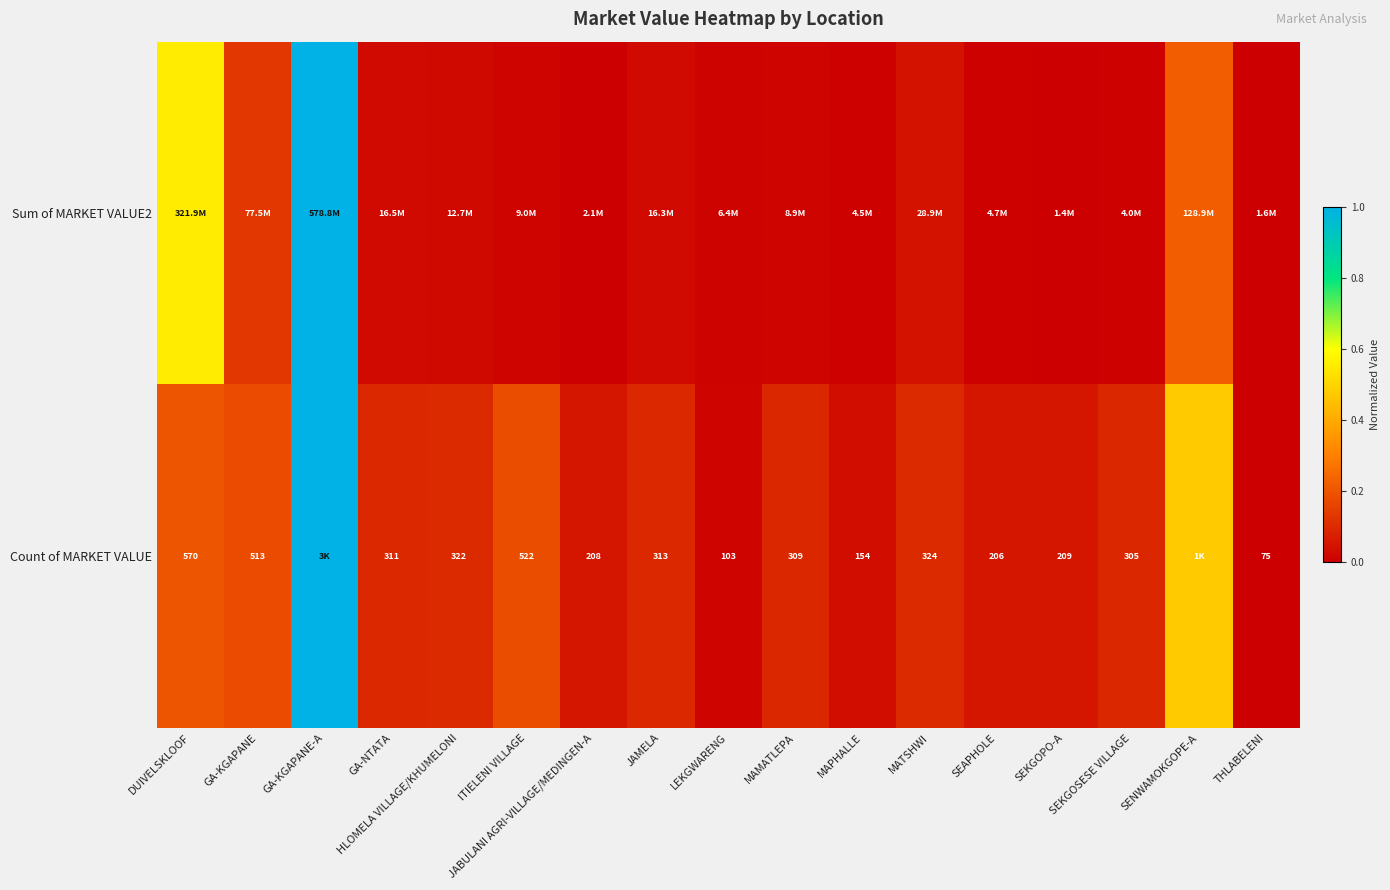

At which label is Sum of MARKET VALUE2 closest to 0?

SEKGOPO-A